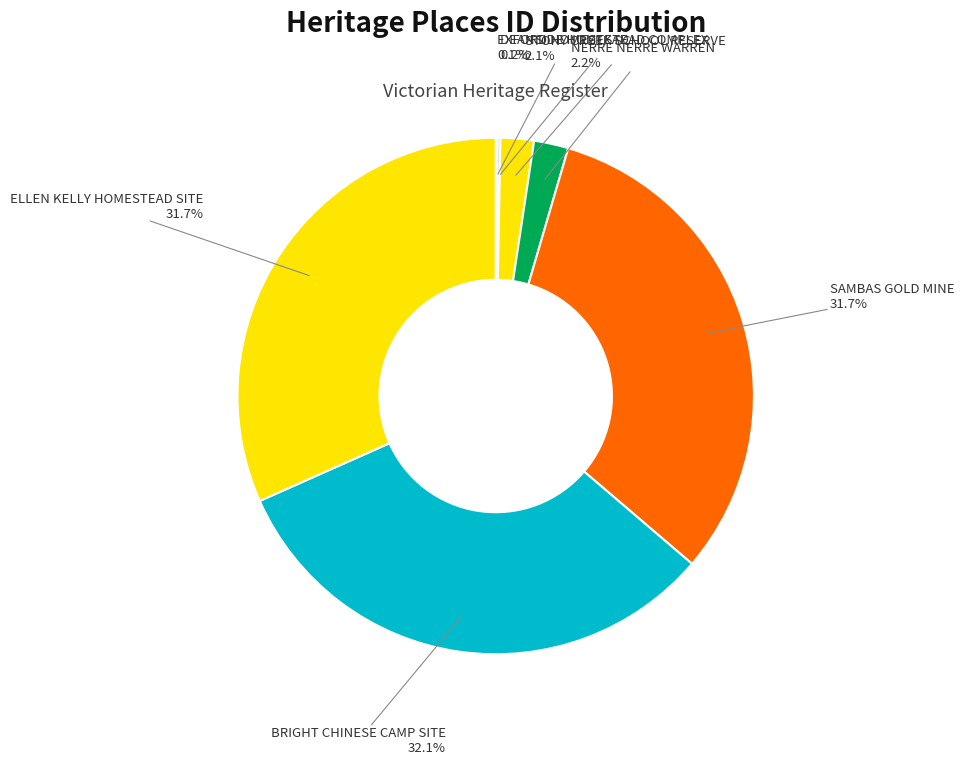

True or false: BRIGHT CHINESE CAMP SITE accounts for 24% of the total.

False